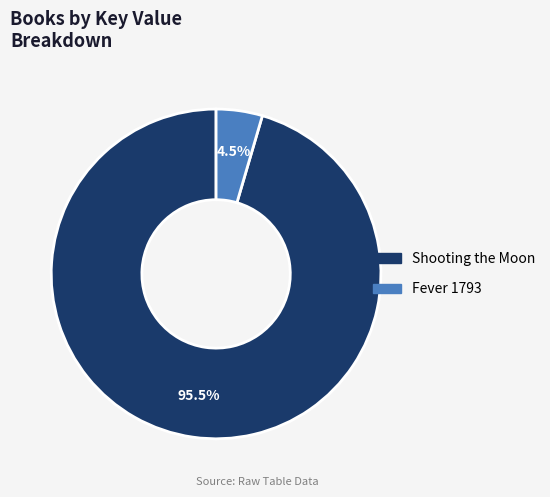

Is the sum of Fever 1793 and Shooting the Moon greater than half?

Yes